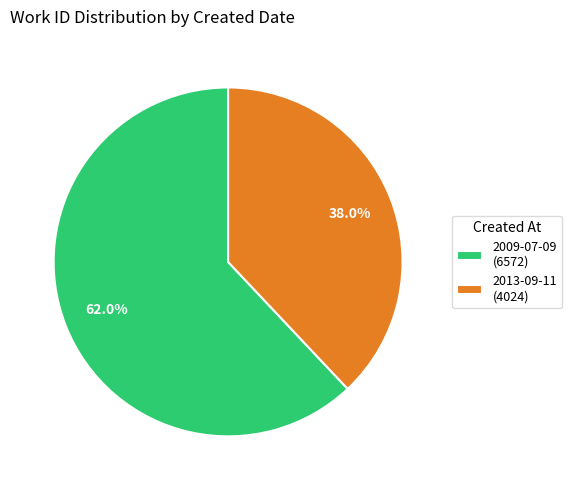

To the nearest percent, what is the difference between the 2009-07-09 and 2013-09-11 slice percentages?

24%